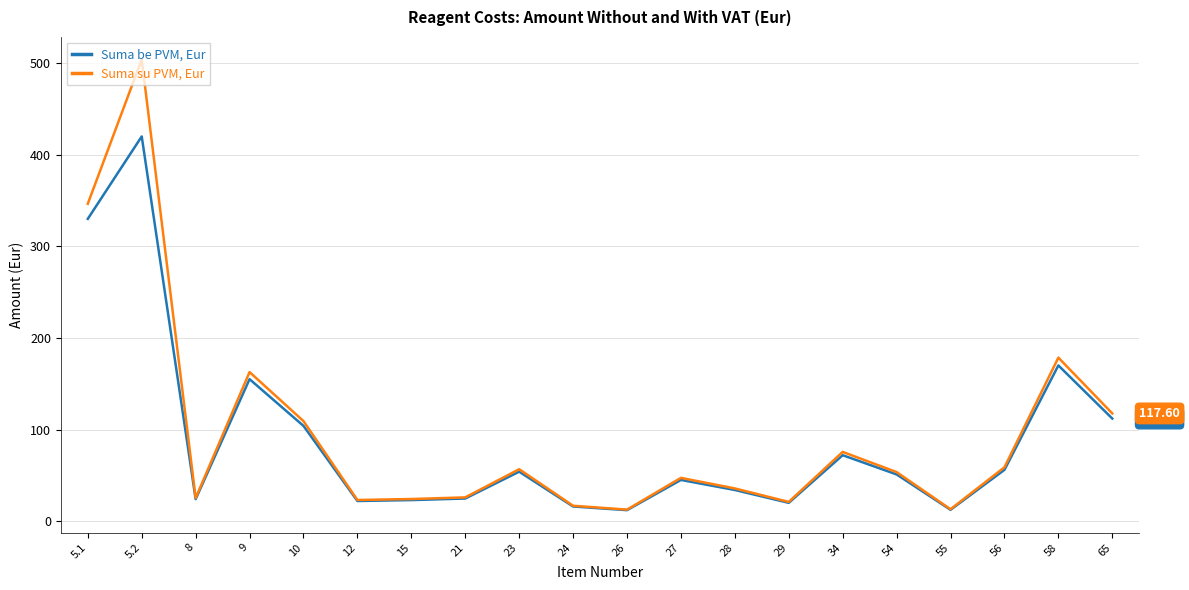

Rank the series at 58 from lowest to highest value.

Suma be PVM, Eur, Suma su PVM, Eur